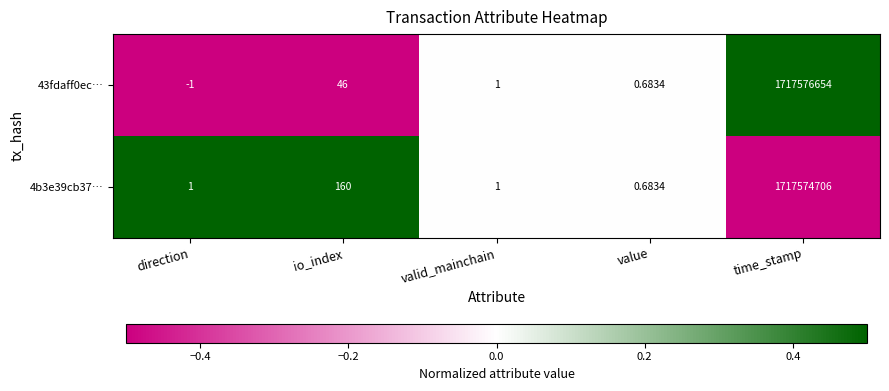

How many series are shown in this chart?

2